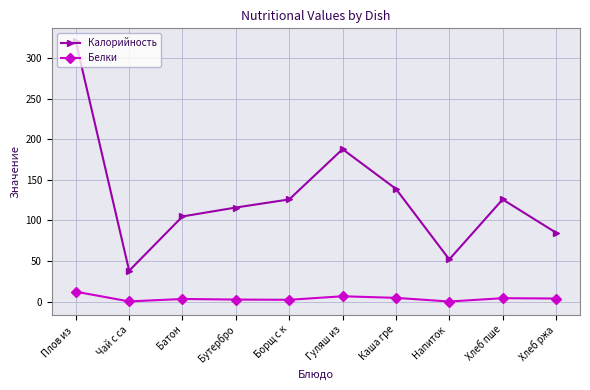

What is the label of the 3rd point from the right?

Напиток 